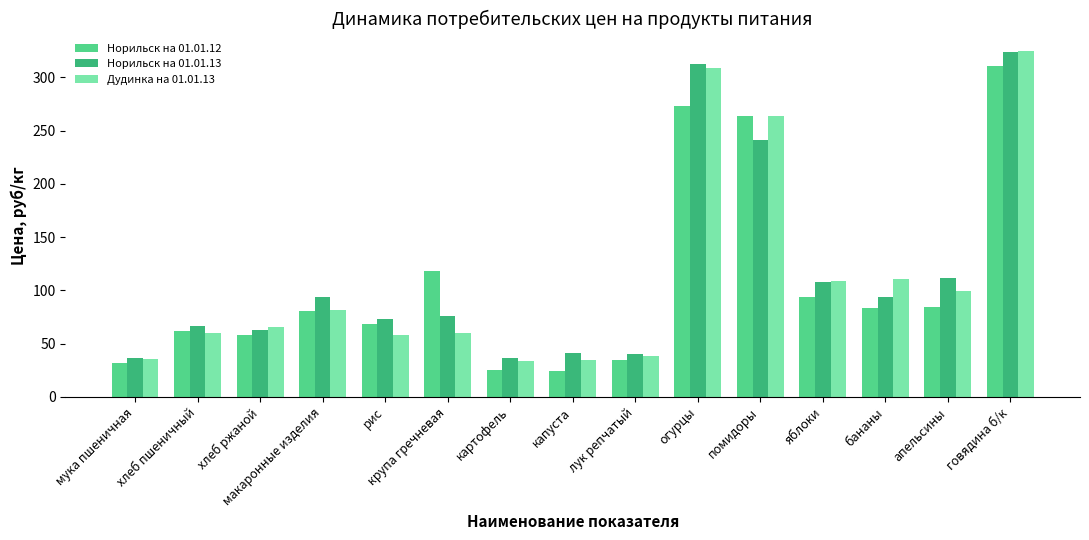

The Норильск на 01.01.13 series shows 37.0 at мука пшеничная. True or false?

True